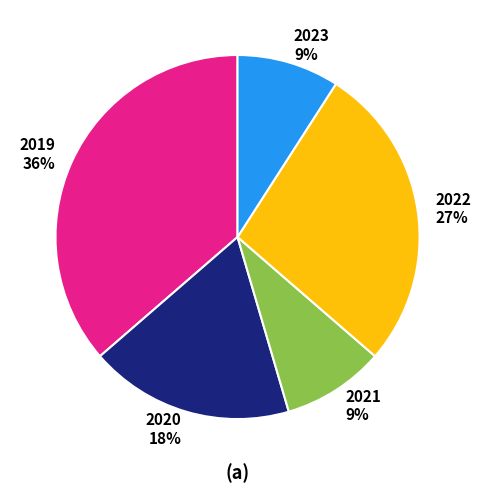

Which slice is the largest?

2019